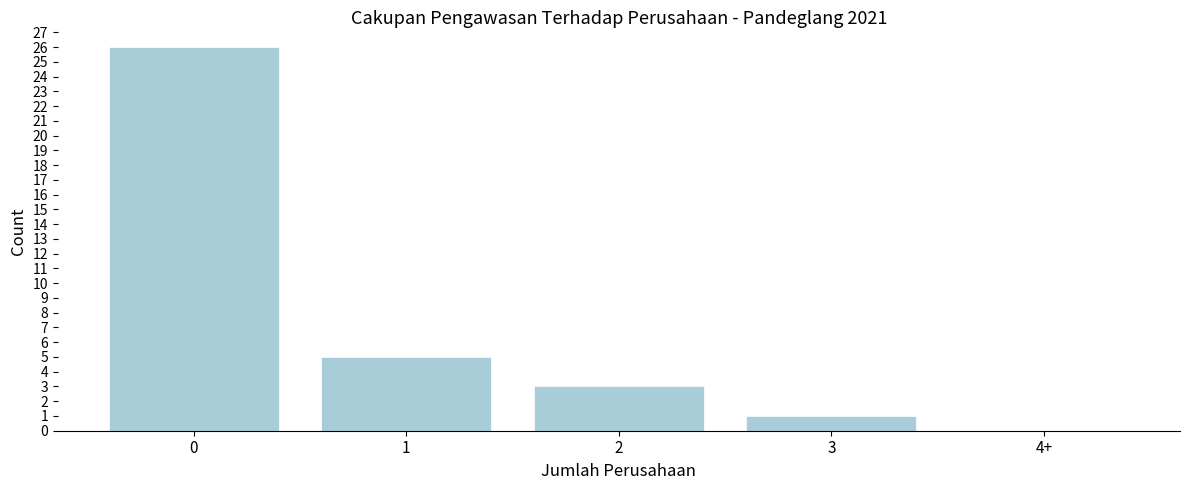

Reading right to left, what are all the values shown in this chart?

4+=0	3=1	2=3	1=5	0=26